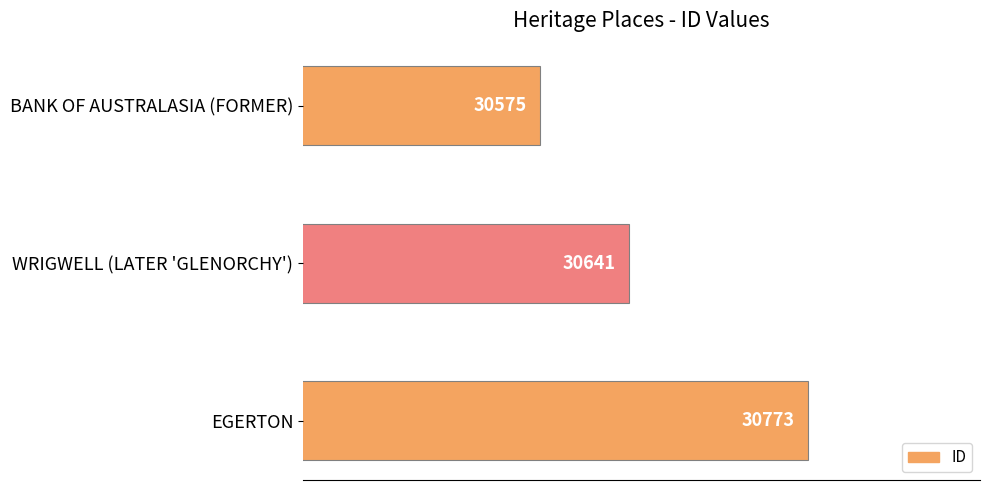

How many bars are there in total?

3